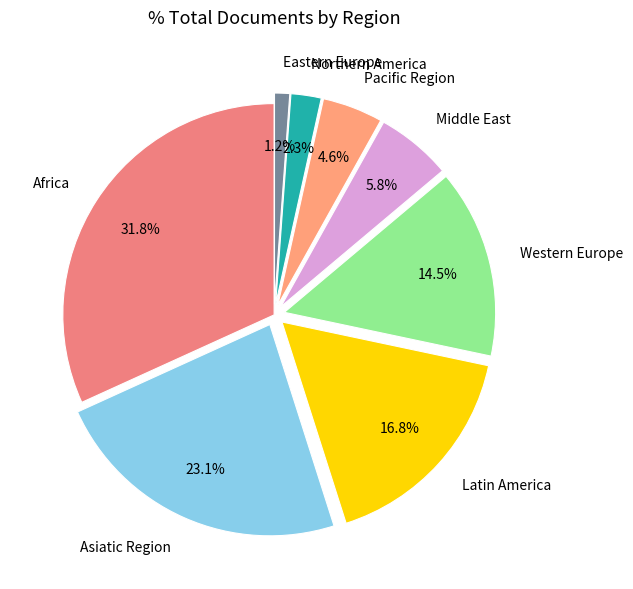

To the nearest percent, what portion does Asiatic Region represent?

23%